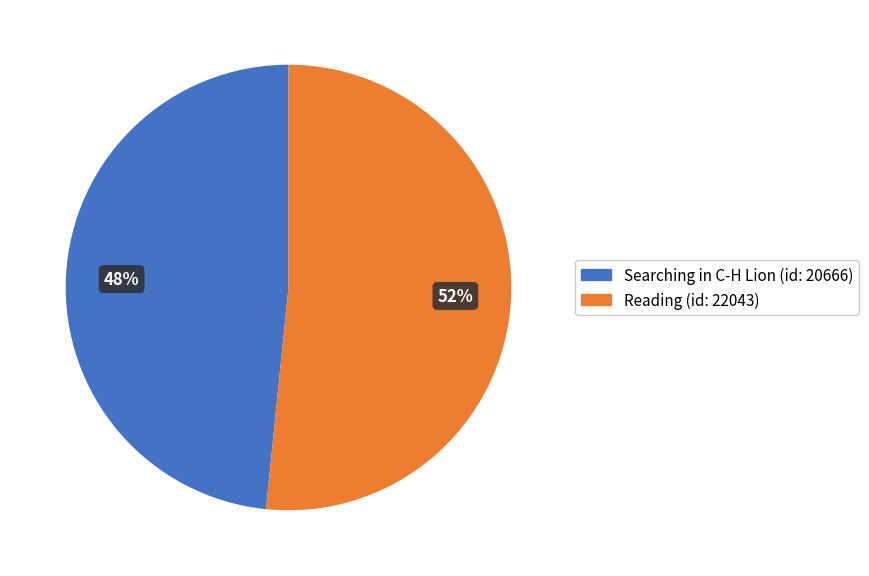

What is the ratio of the value at Reading (id: 22043) to the value at Searching in C-H Lion (id: 20666)?

1.1